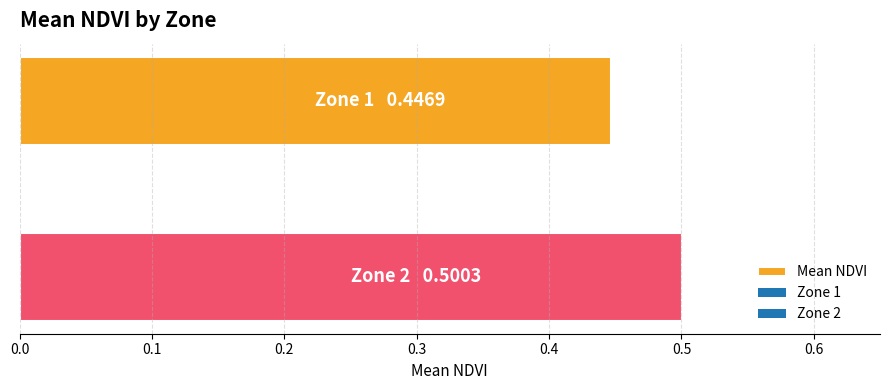

What is the average value?

0.5